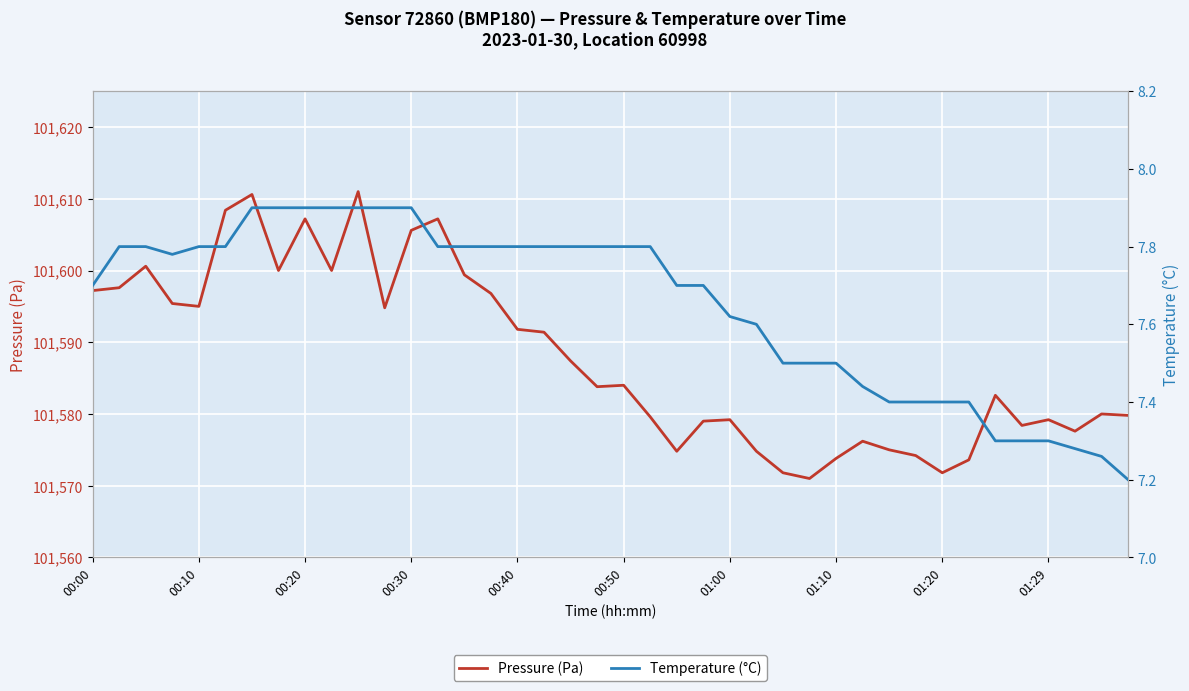

How many lines are shown in the chart?

2